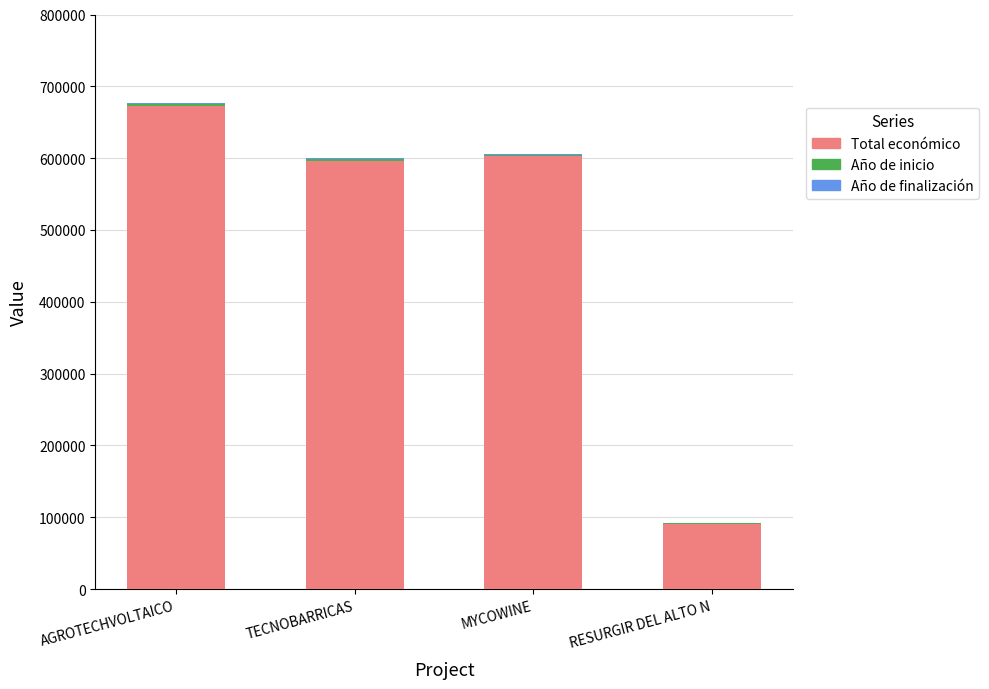

What is the total value across all series at AGROTECHVOLTAICO?

676858.0